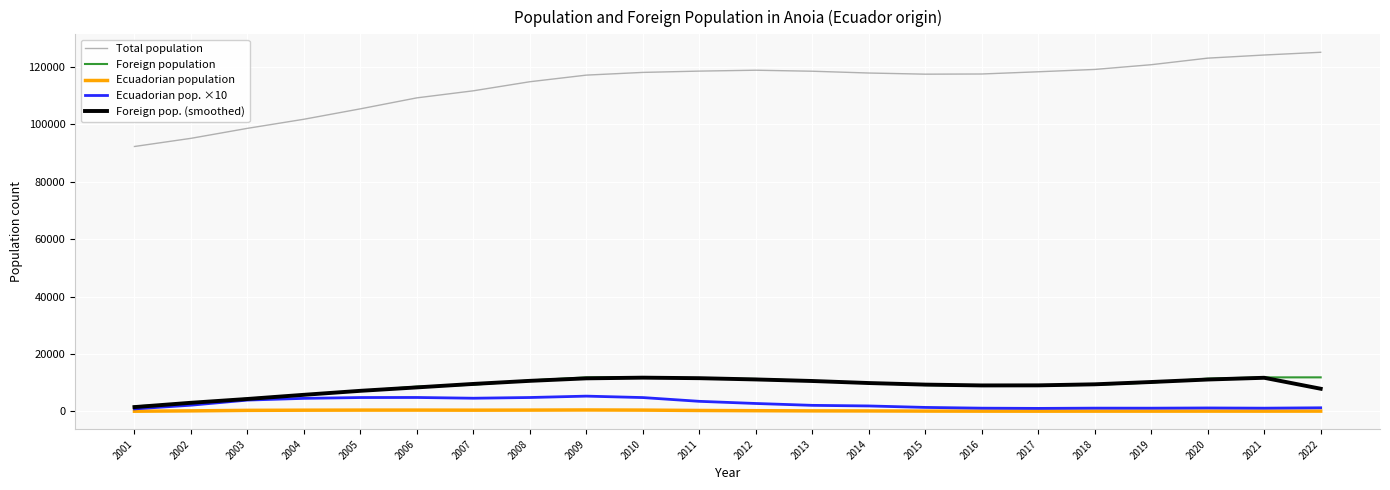

Between 2002 and 2012, which series saw the biggest shift?

Total population